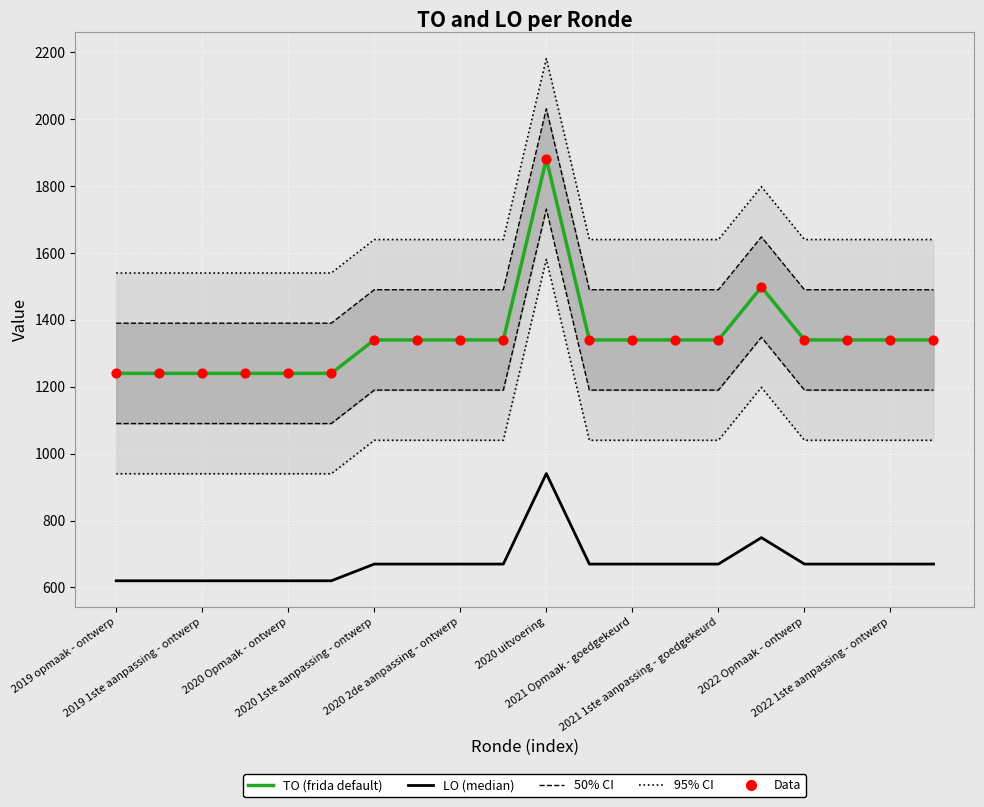

Which series has the widest spread of Y values?

TO (frida default)